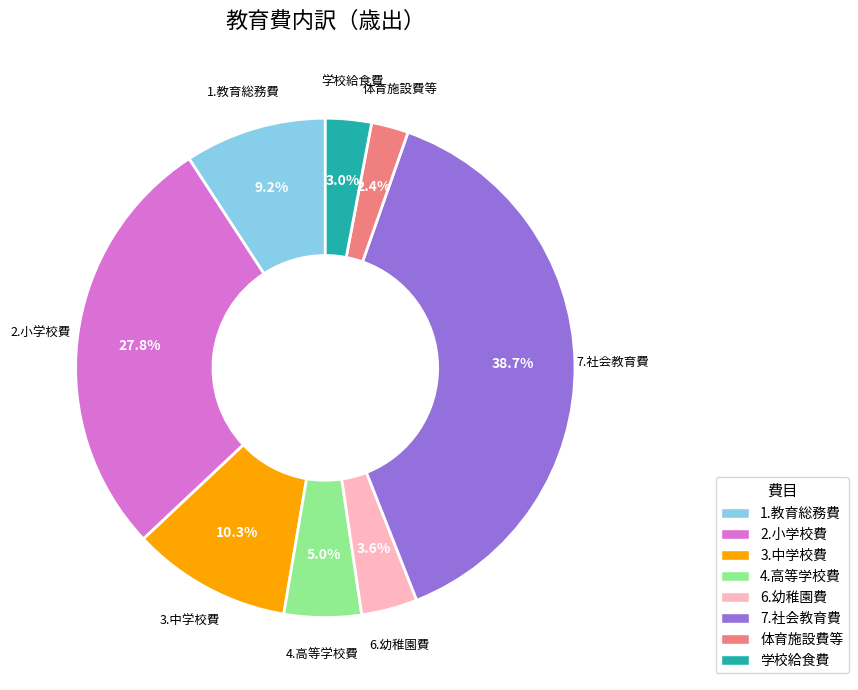

Is it true that 4.高等学校費 is 5% of the pie?

True